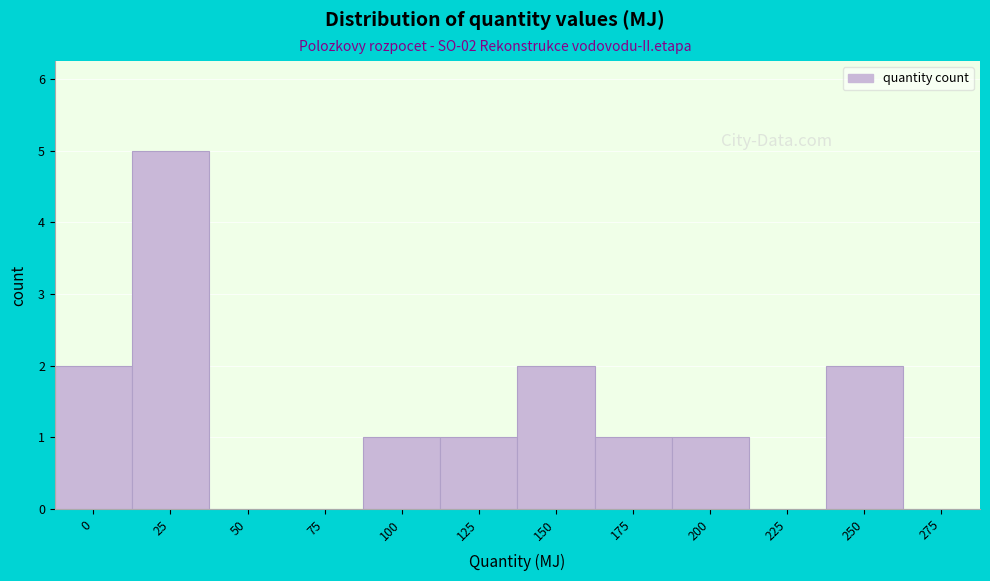

Reading left to right, list all the values displayed in this chart.

0=2	25=5	50=0	75=0	100=1	125=1	150=2	175=1	200=1	225=0	250=2	275=0